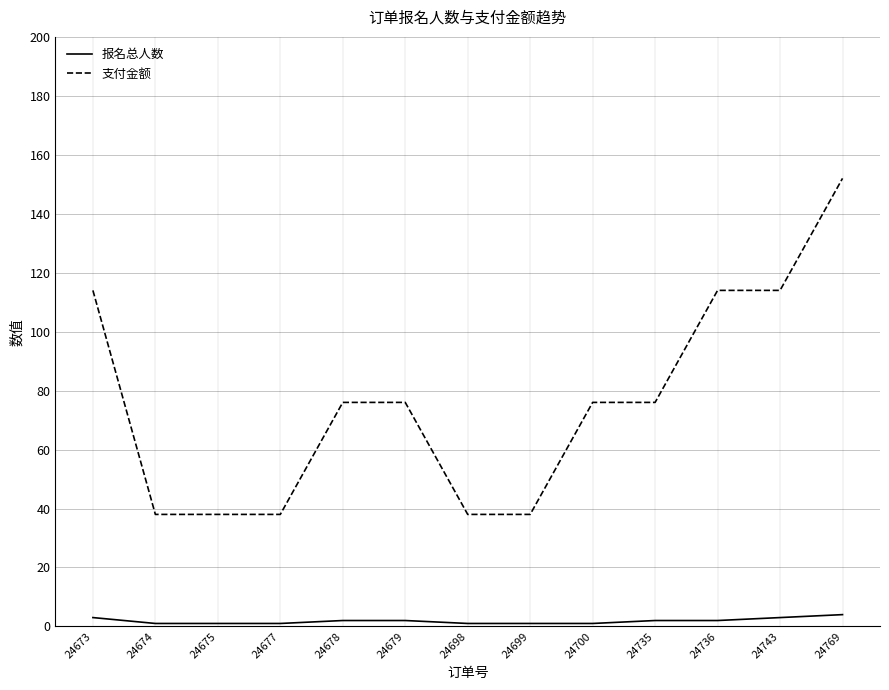

At which label does 报名总人数 first exceed 2?

24673